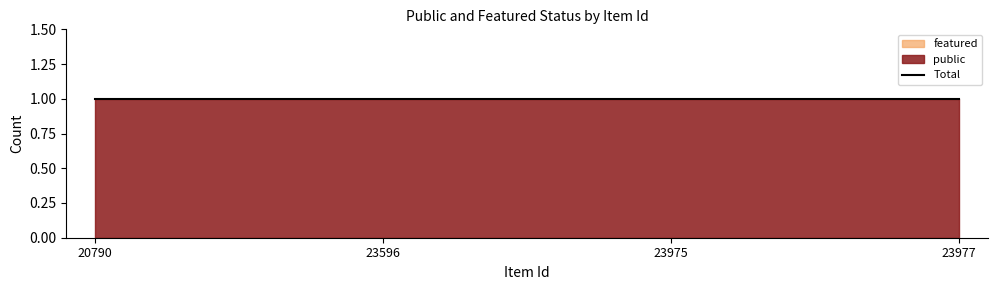

What is the total value across all series at 23977?

1